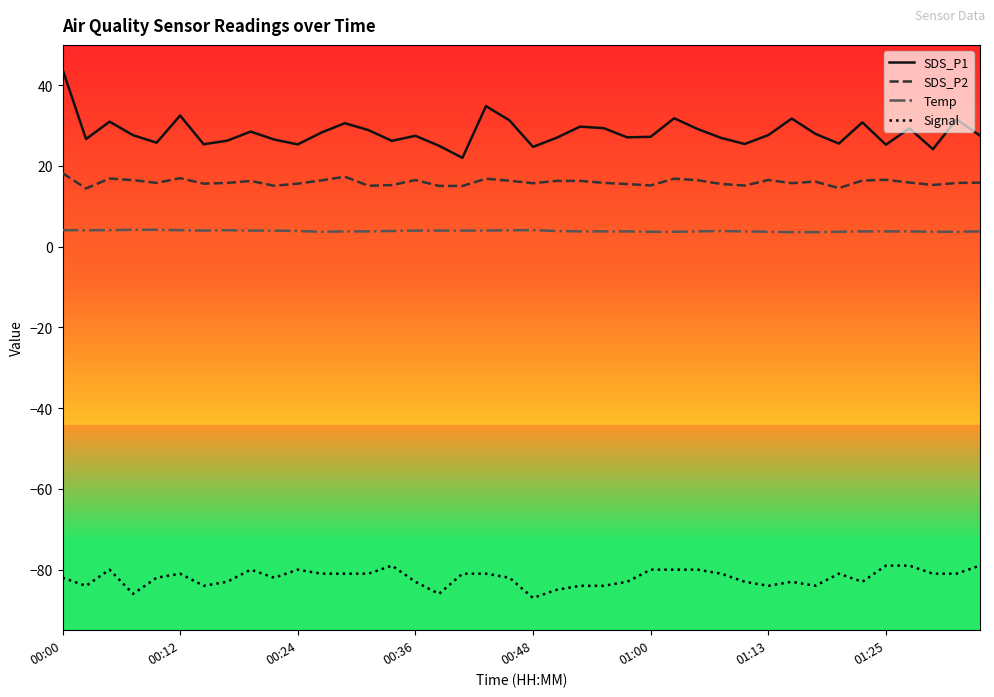

Which series has the widest spread of values?

SDS_P1